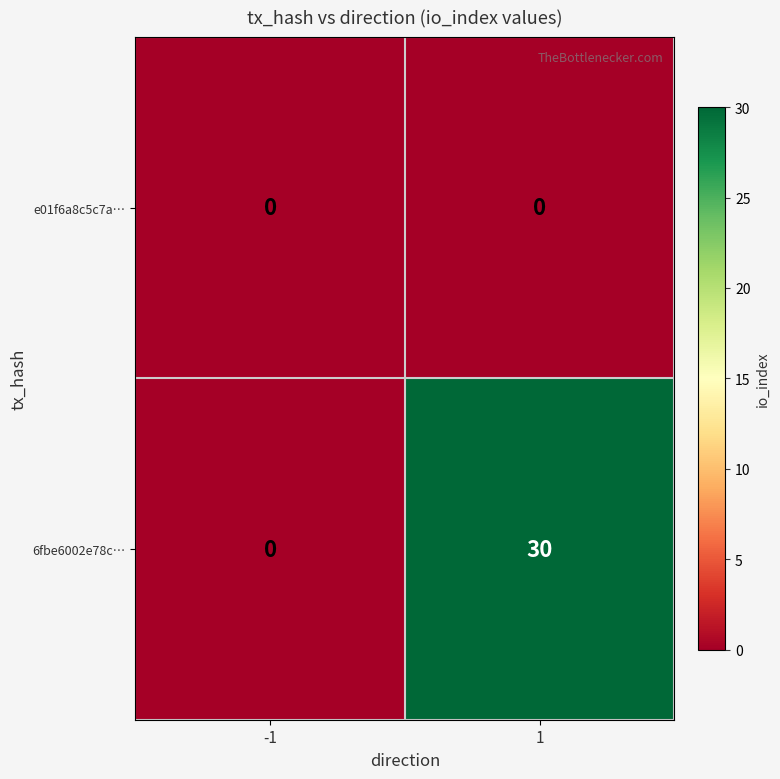

Rank the series by their average value, from highest to lowest.

6fbe6002e78c…, e01f6a8c5c7a…